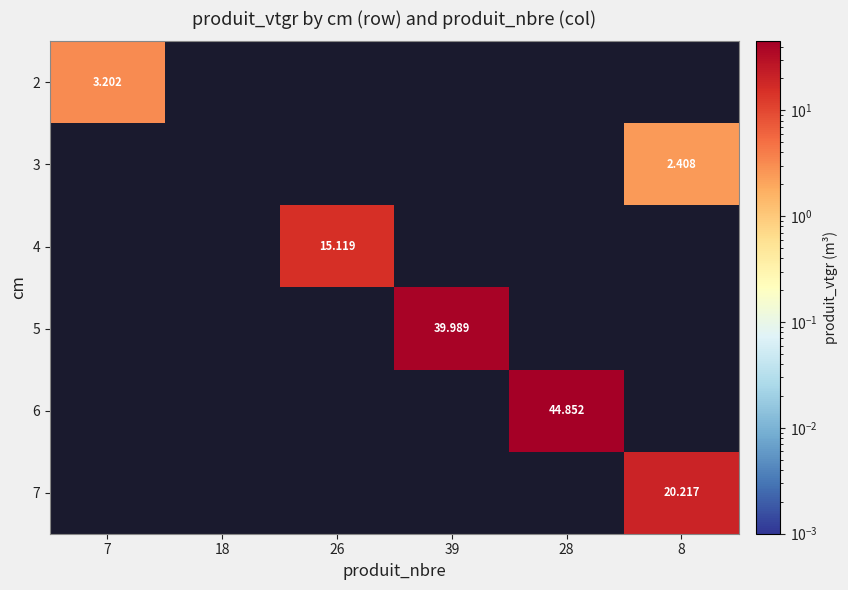

How many categories are shown in the chart?

6